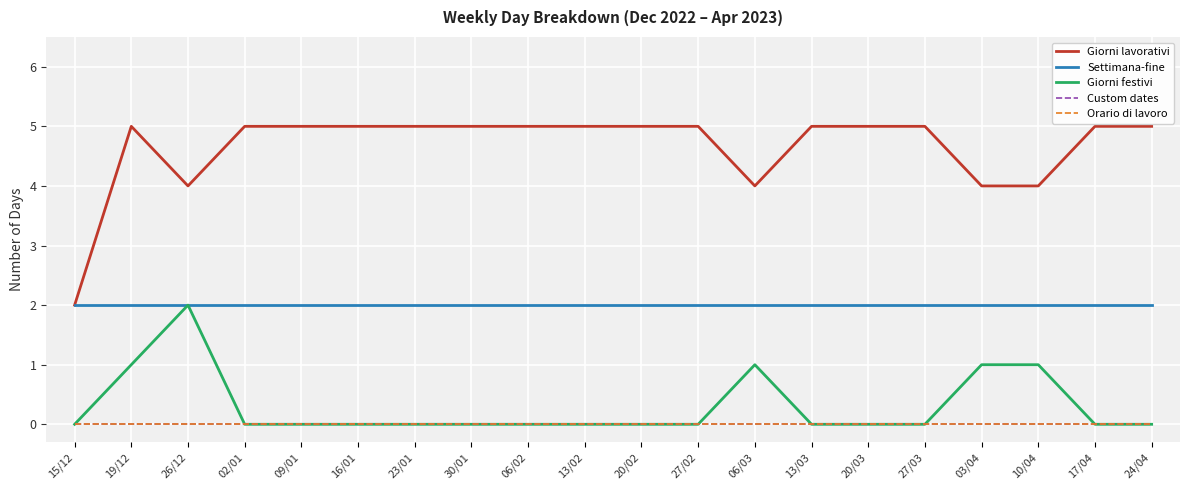

What is the sum of the Settimana-fine values at 03/04 and 02/01?

4